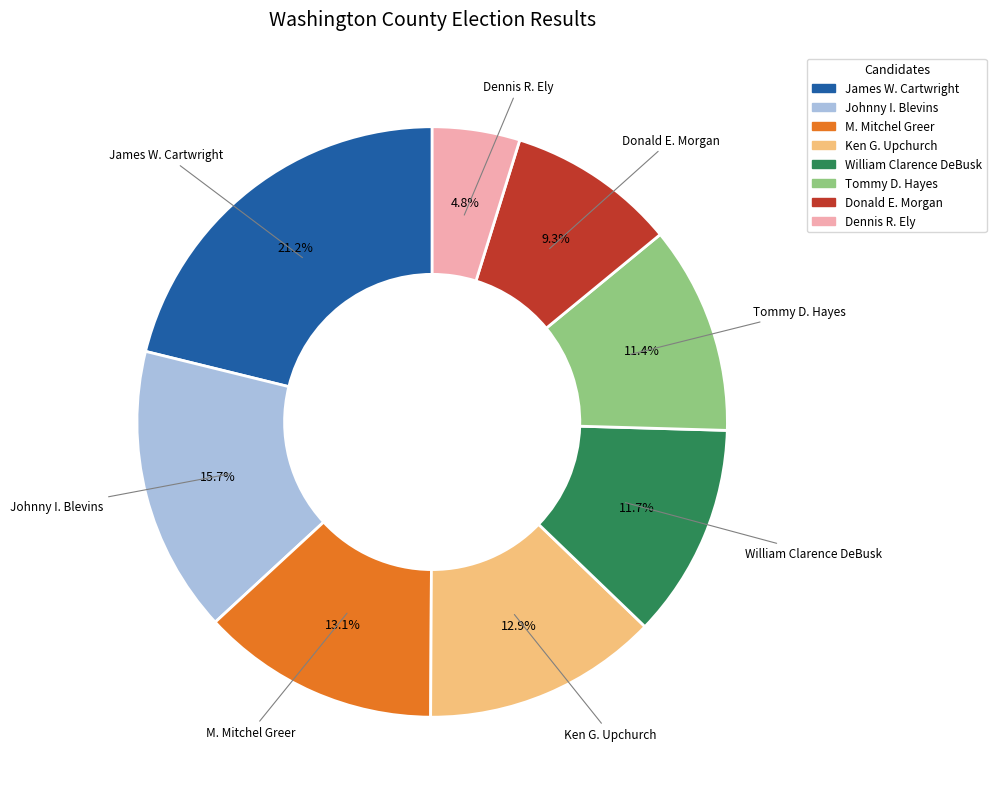

Is it true that Donald E. Morgan is 9% of the pie?

True